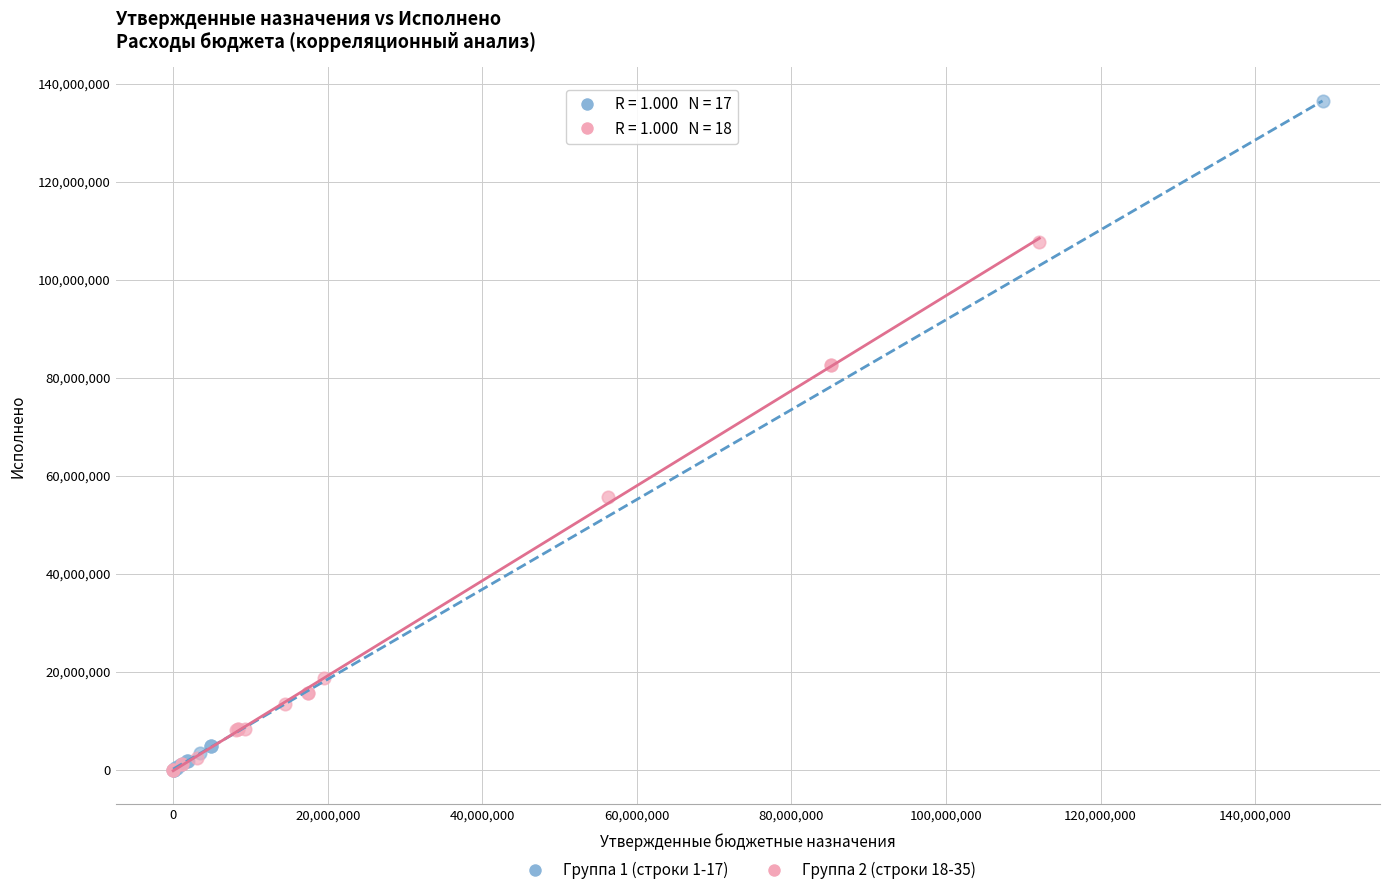

Which series has the largest Y range (max minus min)?

Группа 1 (строки 1-17)